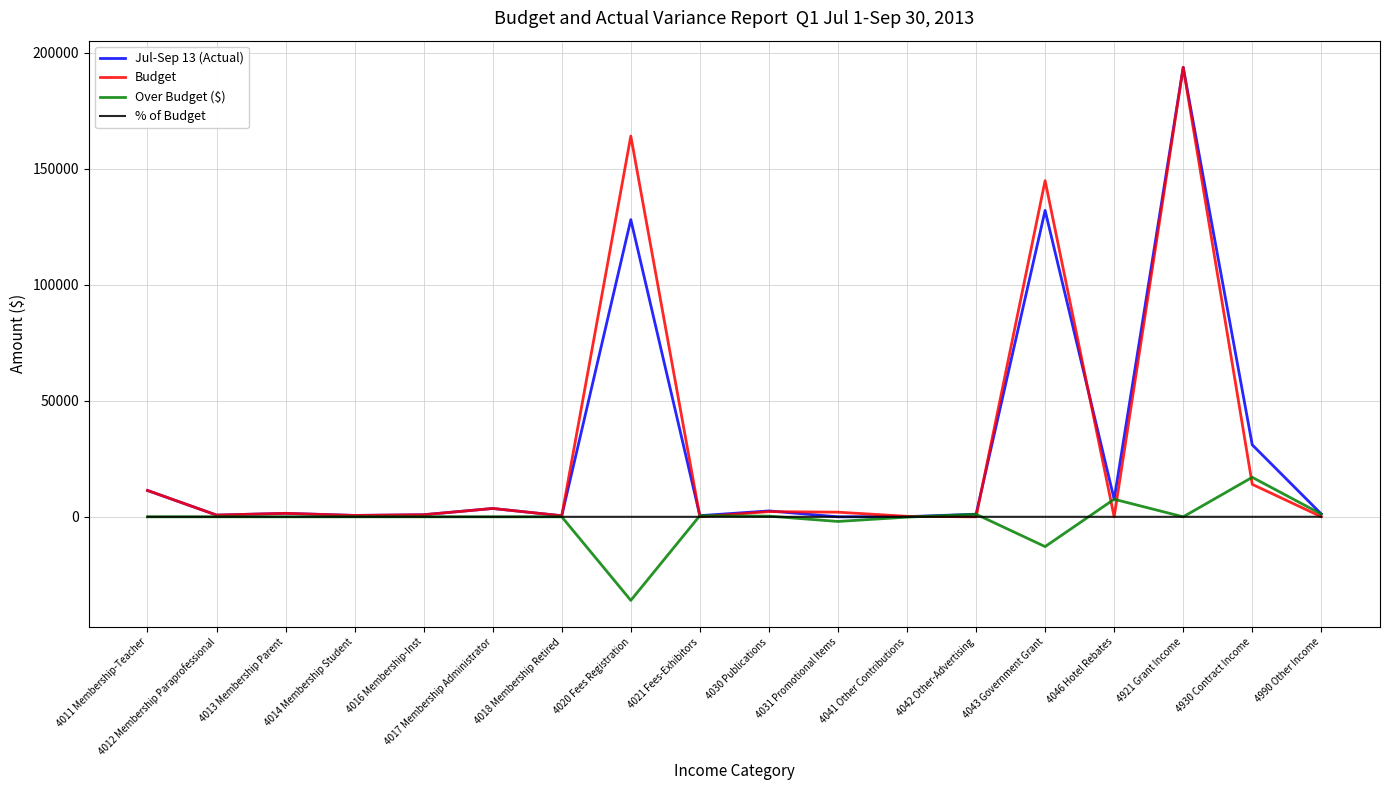

What is the highest value of the Jul-Sep 13 (Actual) series?

193750.0